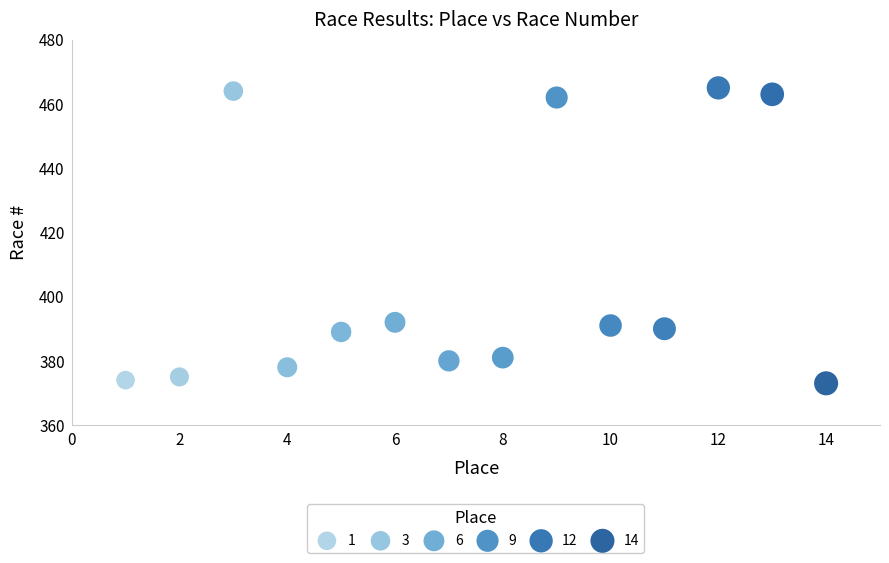

What is the range of X values (max minus min)?

13